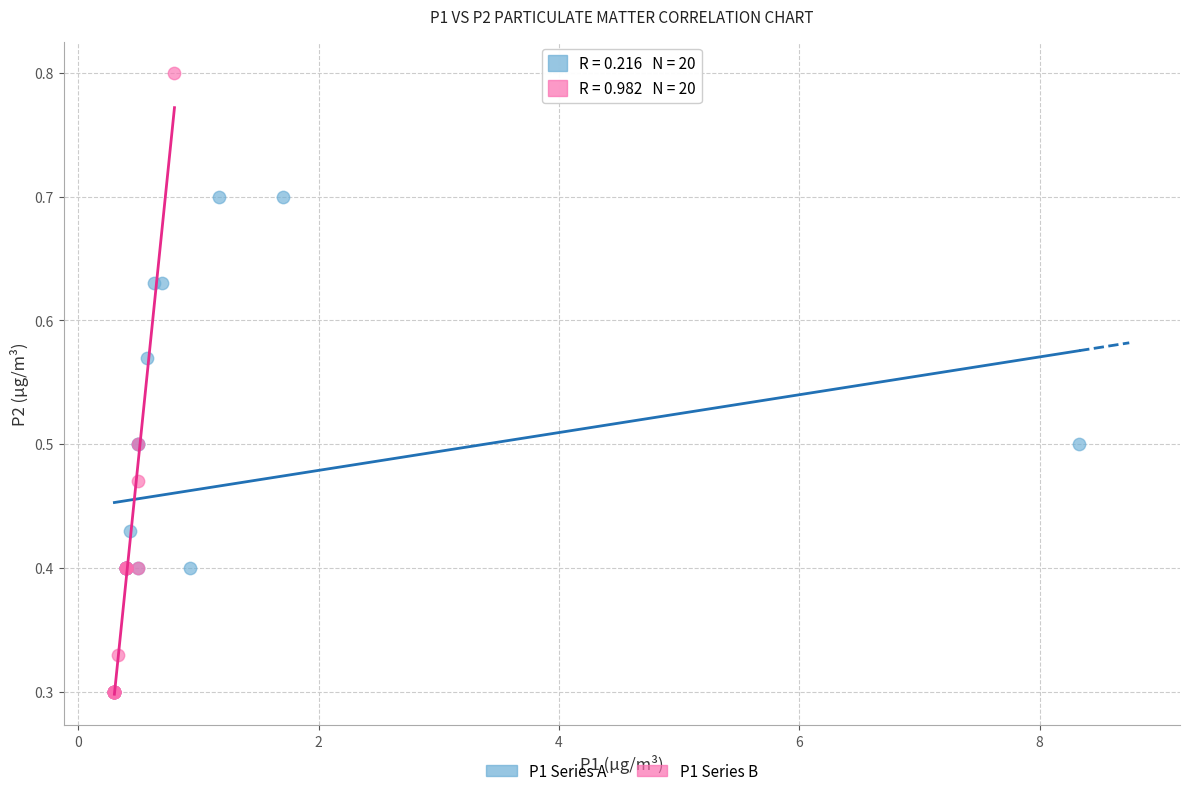

Which series contains the highest Y value?

P1 Series B